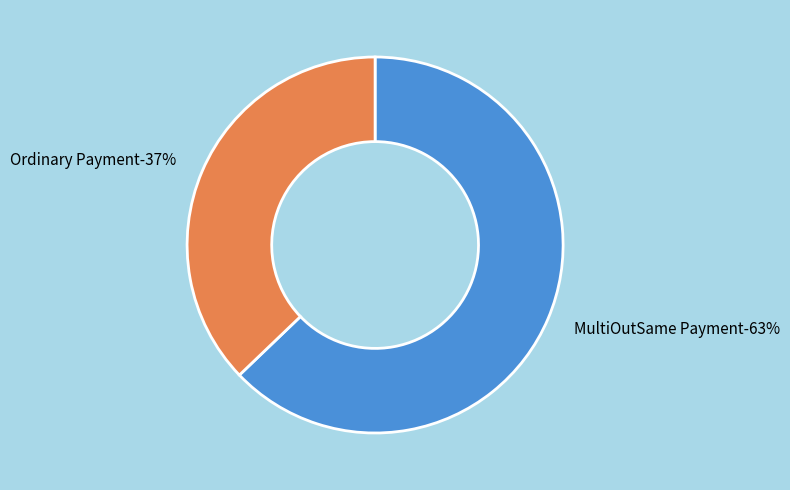

Is it true that 397291 is 37% of the pie?

True